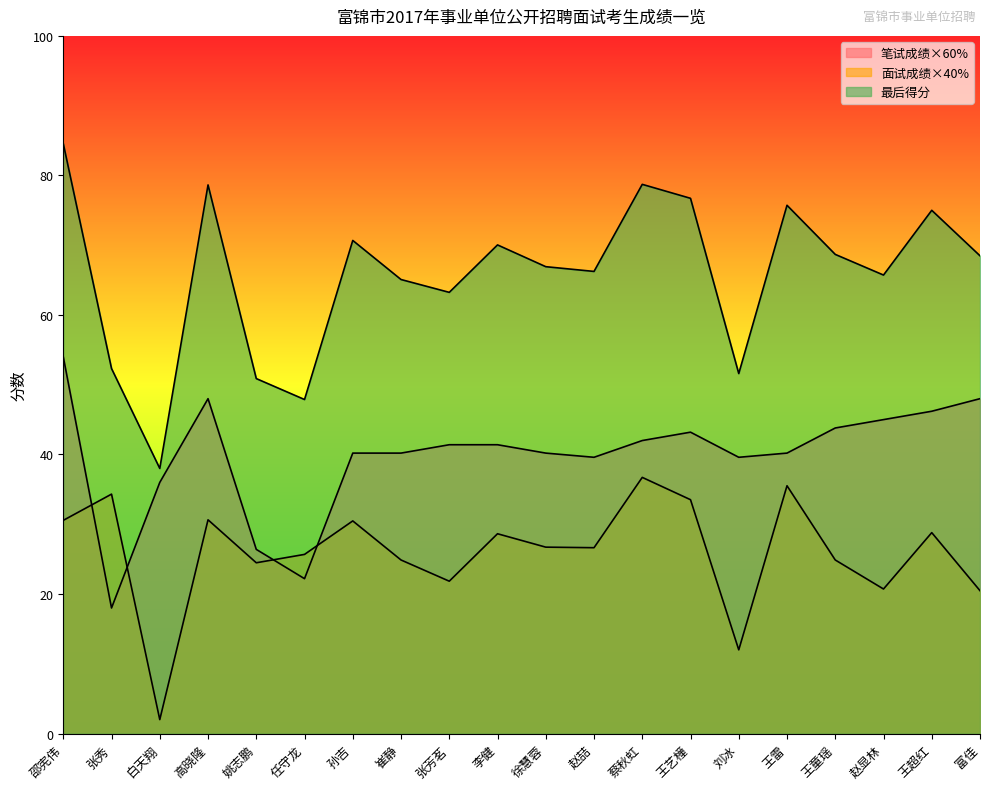

Does the chart display data point markers on the line(s)?

No